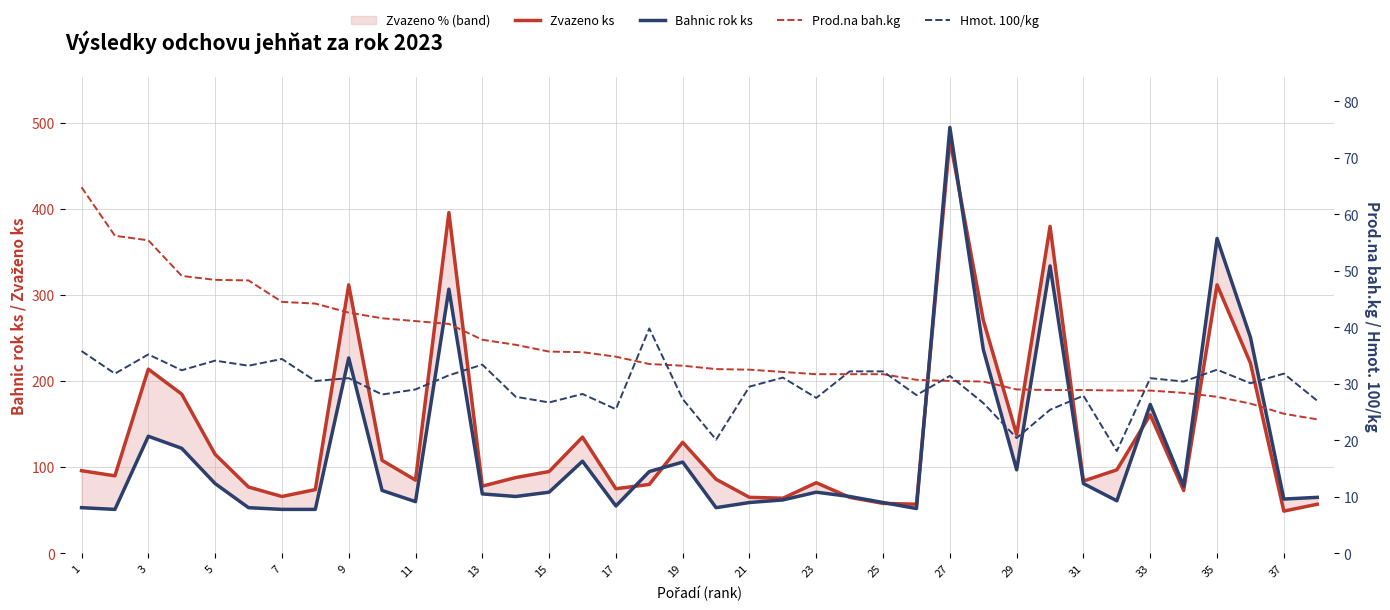

Is the value of Hmot. 100/kg at 15 greater than the value of Bahnic rok ks at 15?

No